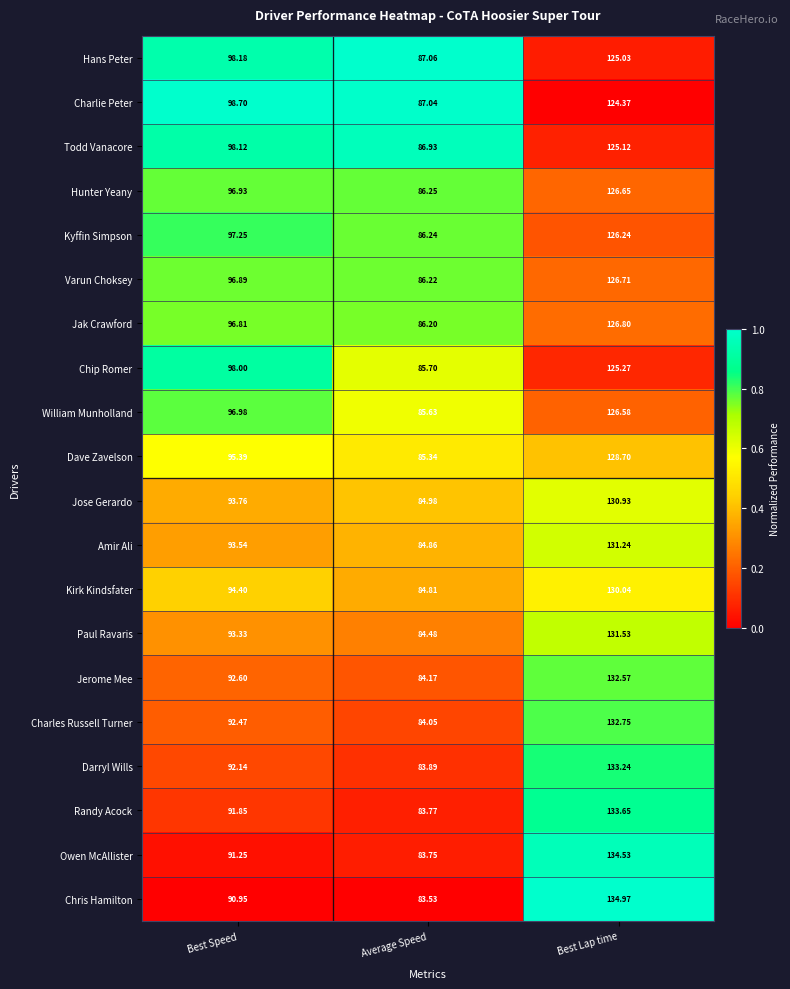

At which label does Dave Zavelson reach its peak?

Best Lap time